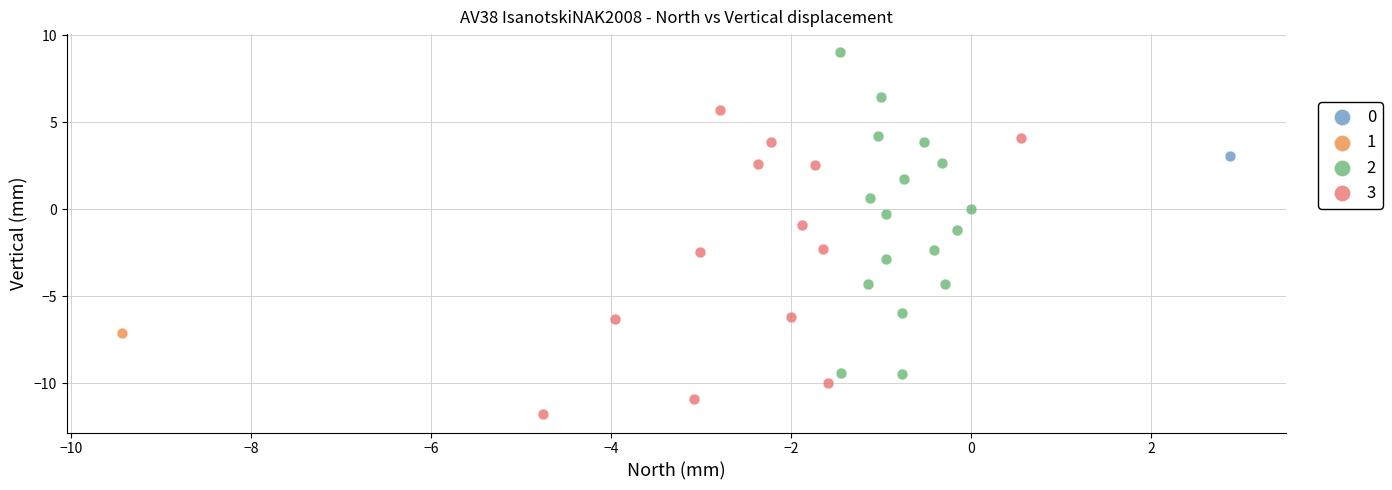

What are all the series names shown in the legend?

0, 1, 2, 3